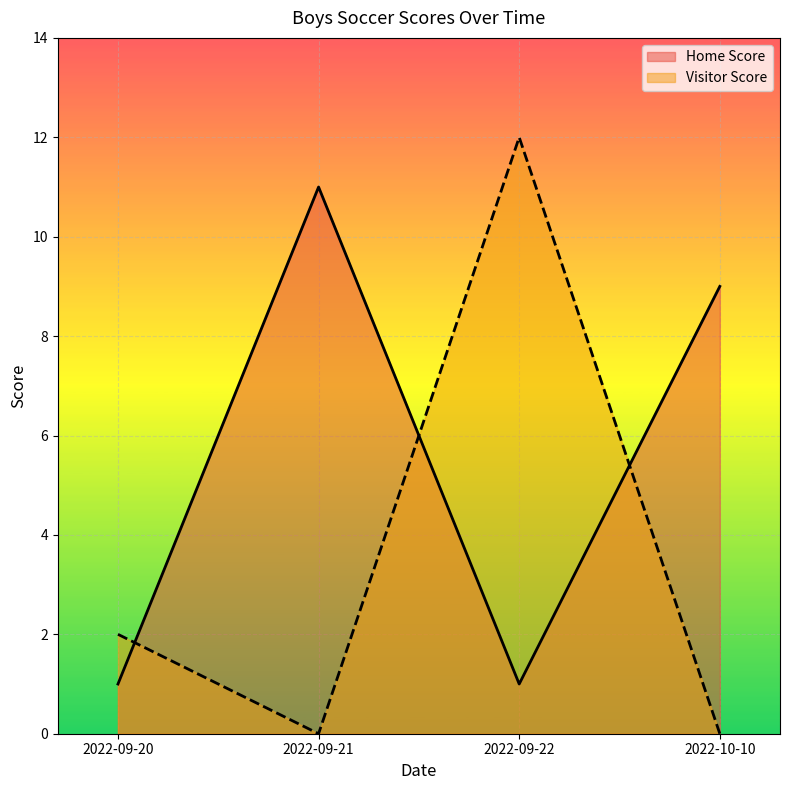

How many intersections are there between Visitor Score and Home Score?

3